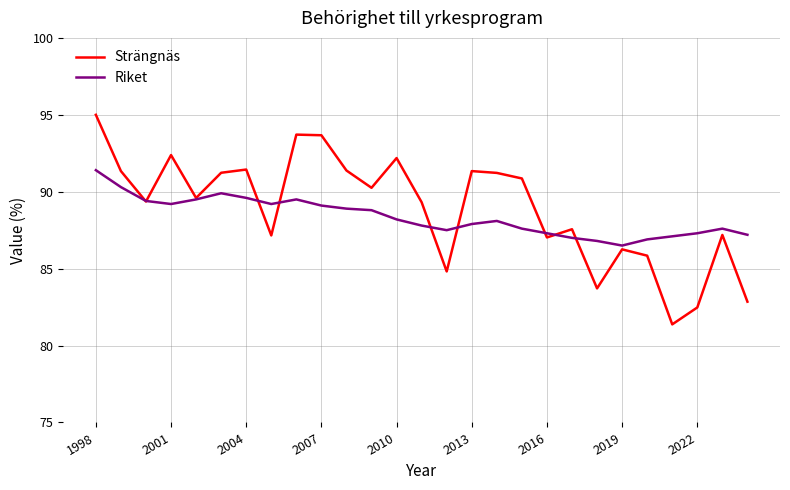

What is the maximum value shown in the chart?

95.0